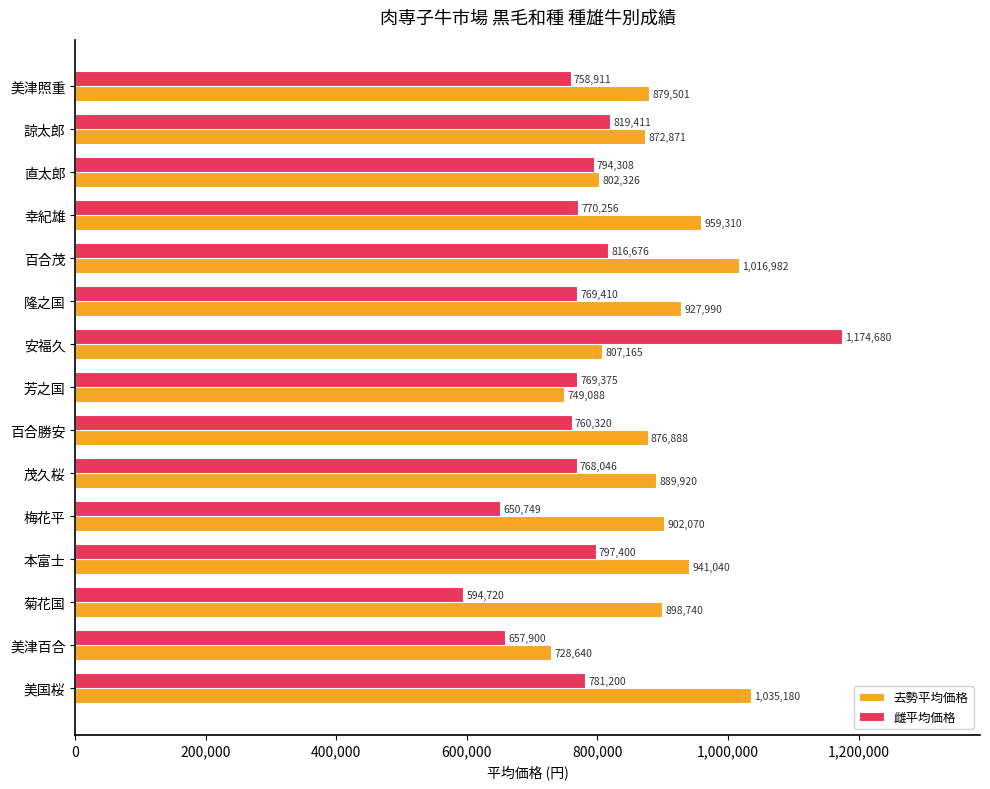

Is it true that 去勢平均価格 equals 876888 at 百合勝安?

True